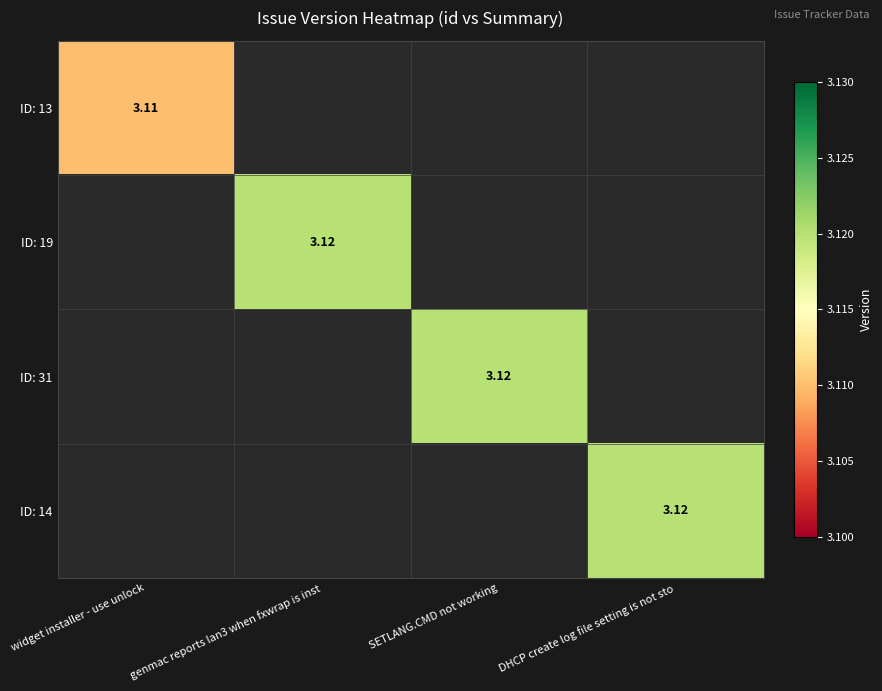

Rank the series by their maximum value, from lowest to highest.

ID: 13, ID: 19, ID: 31, ID: 14